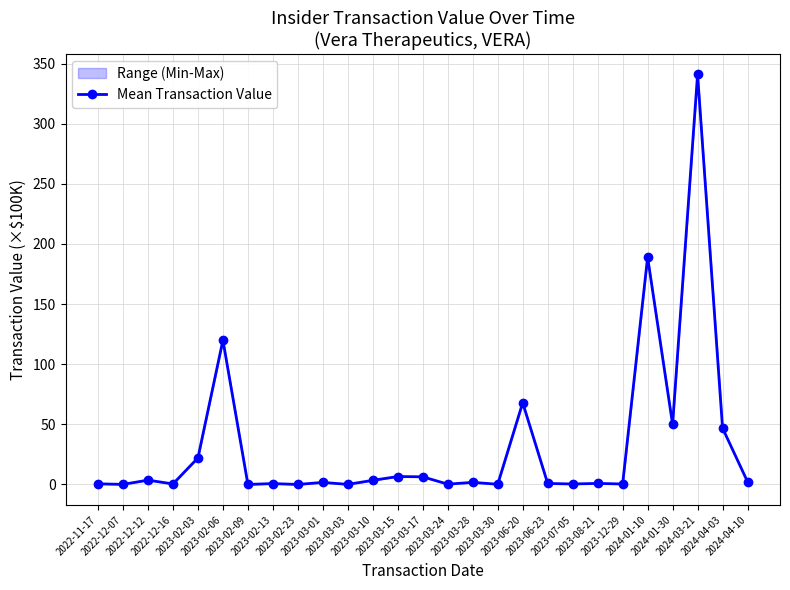

True or false: the data shows 0.7 at 2022-12-16.

False